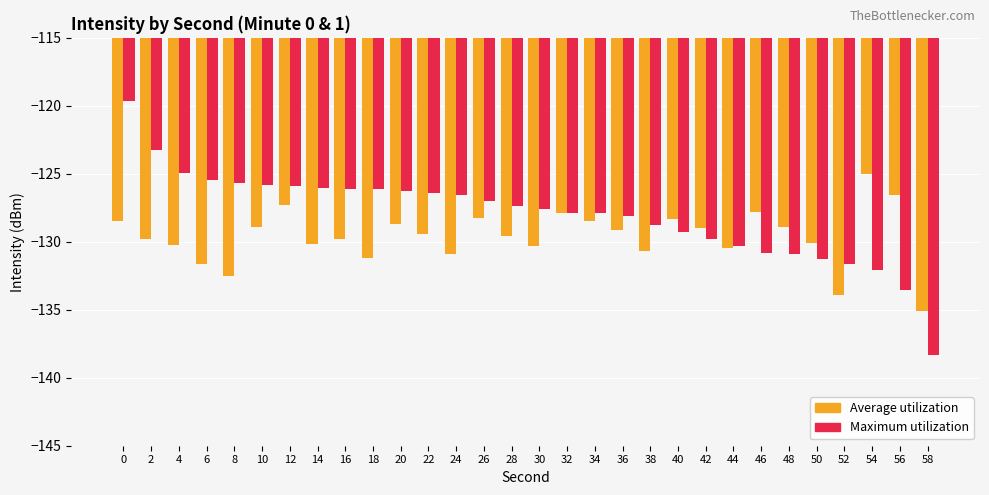

Which category has the lowest value in the Maximum utilization series?

58